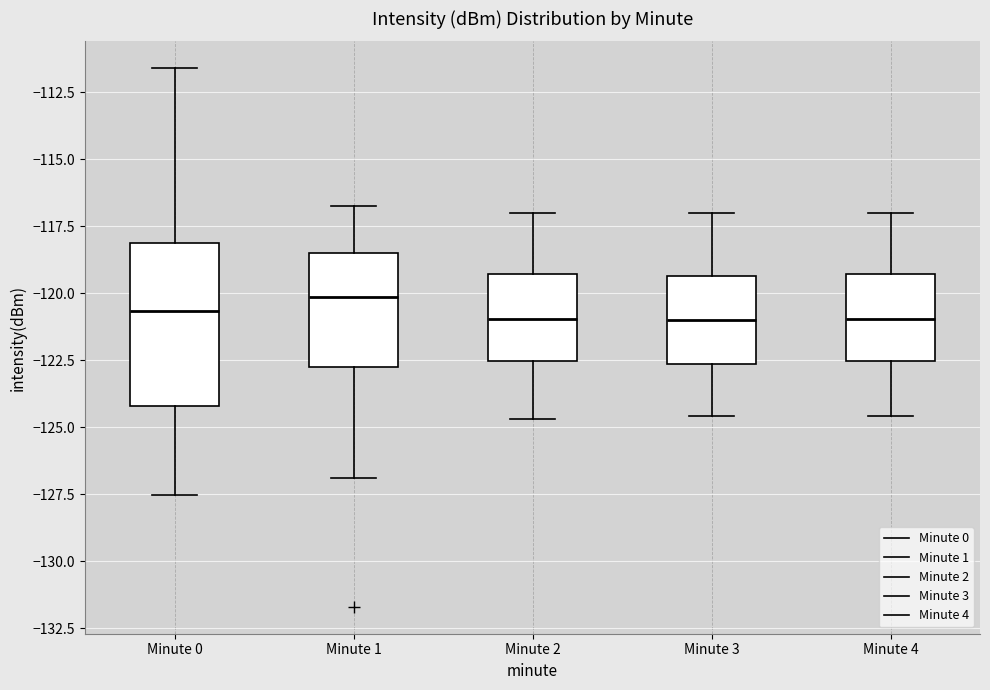

Where does the upper whisker of the box for Minute 0 end on the y-axis? The values are not printed on the chart, so give them approximately, as read against the axis.

-111.5